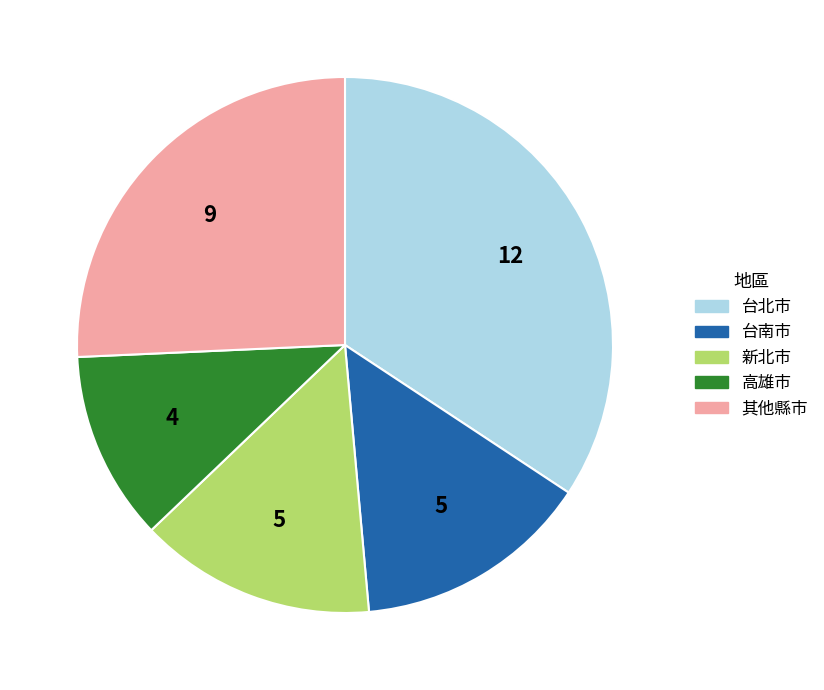

Is there a majority slice in this chart?

No